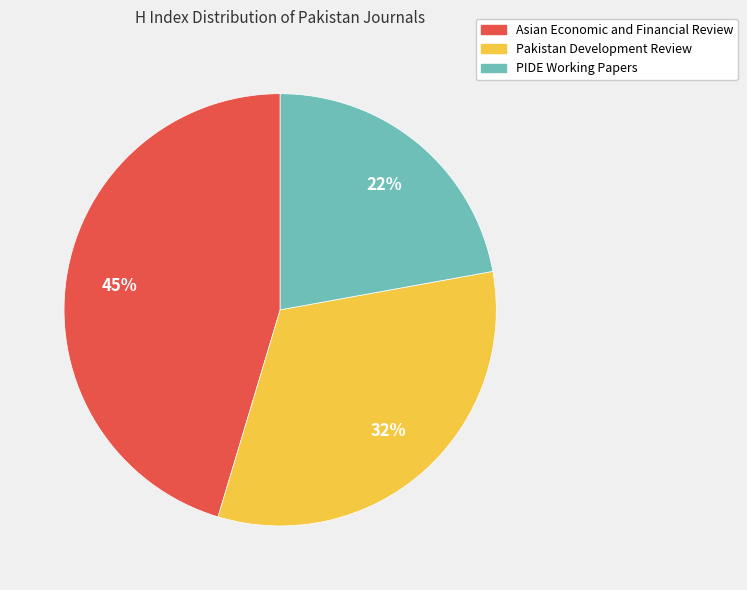

Is the sum of PIDE Working Papers and Pakistan Development Review greater than half?

Yes